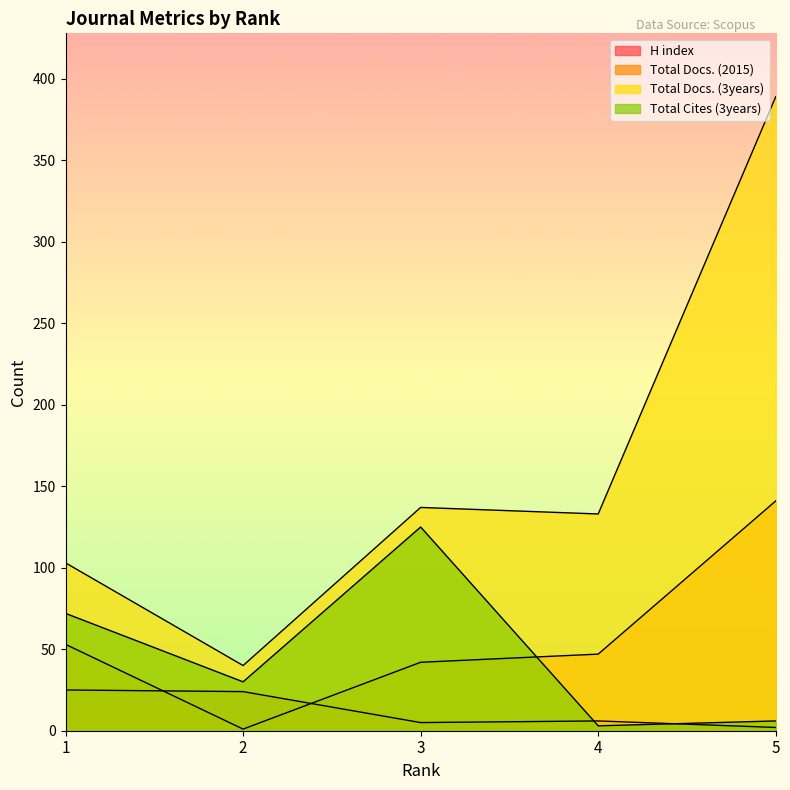

What is the average value of the Total Cites (3years) series?

47